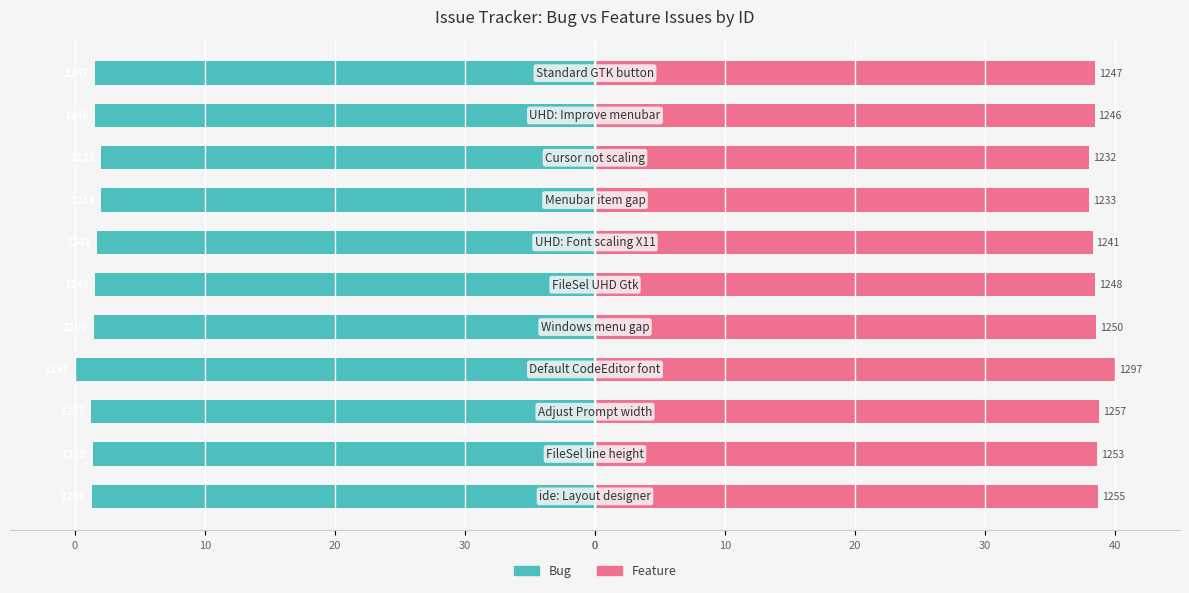

What are all the series names shown in the legend?

Bug, Feature